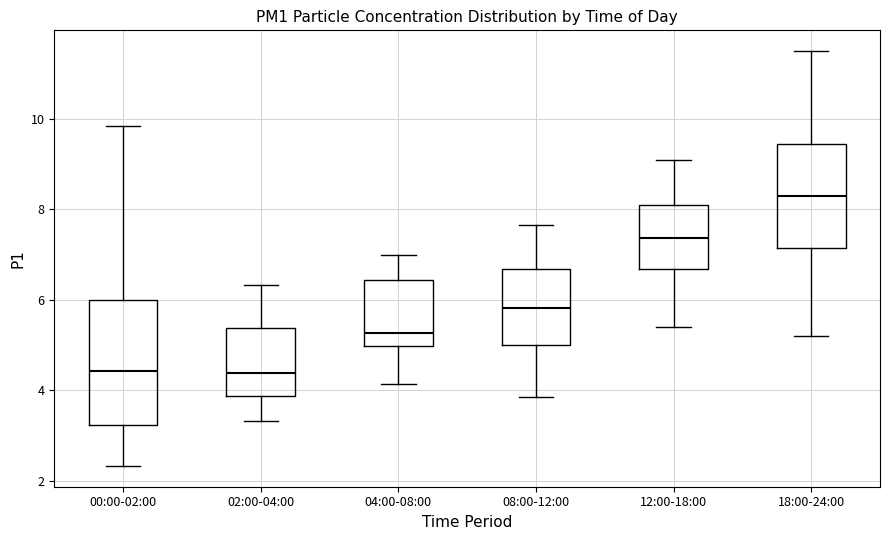

Which box is the tallest, from its lower edge to its upper edge?

00:00-02:00